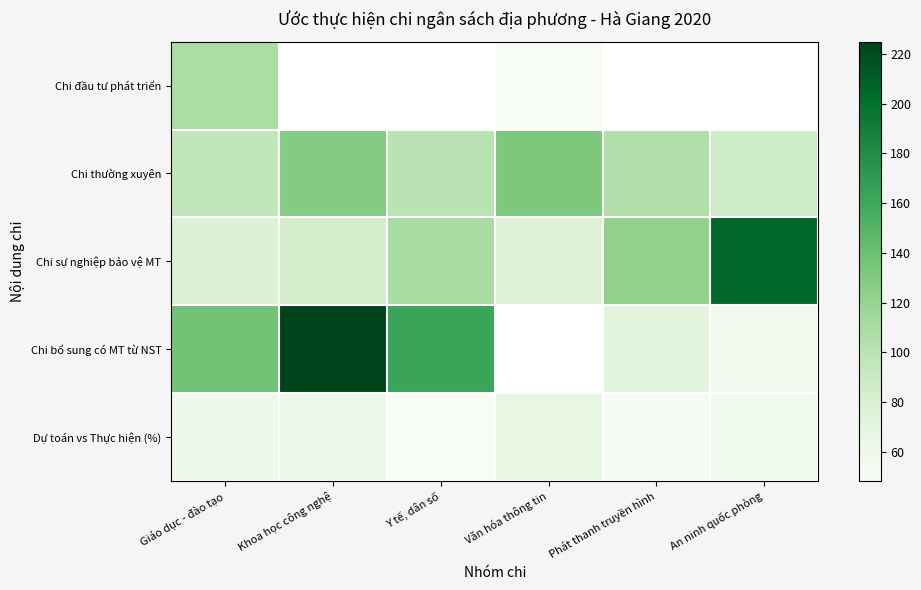

Is it true that Dự toán vs Thực hiện (%) equals 84.6 at Phát thanh truyền hình?

False